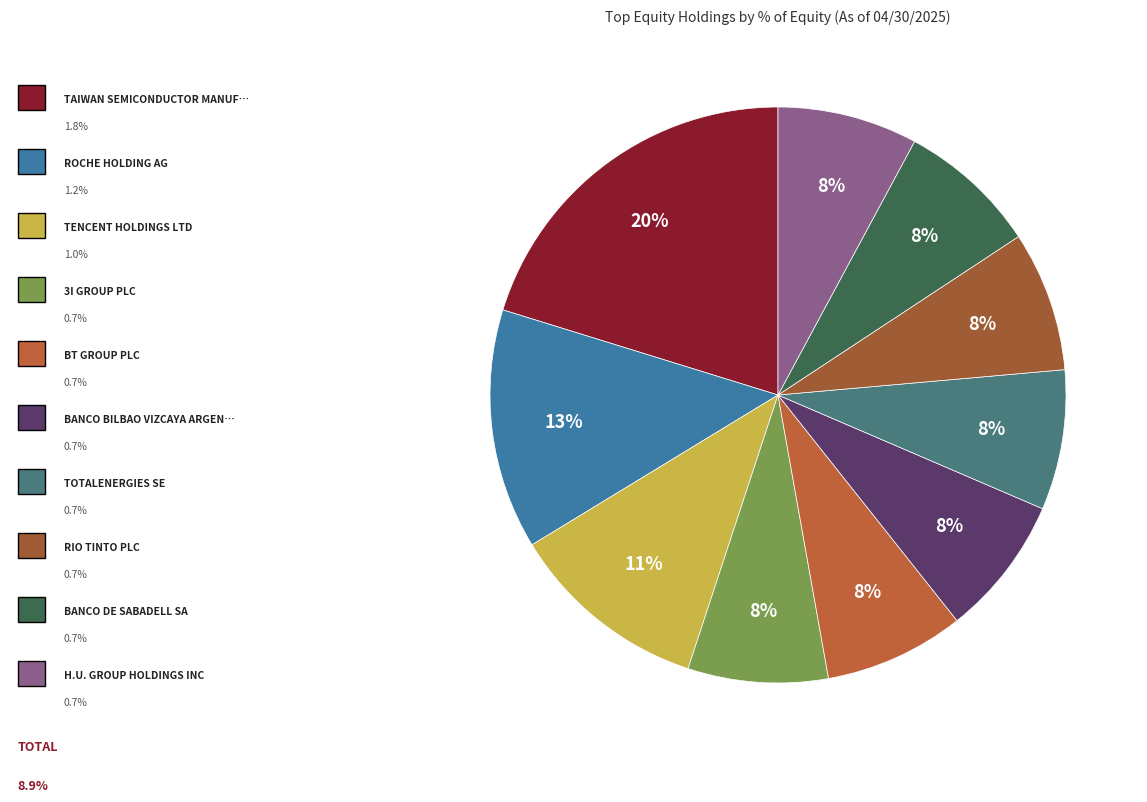

Count the number of slices in the pie.

10